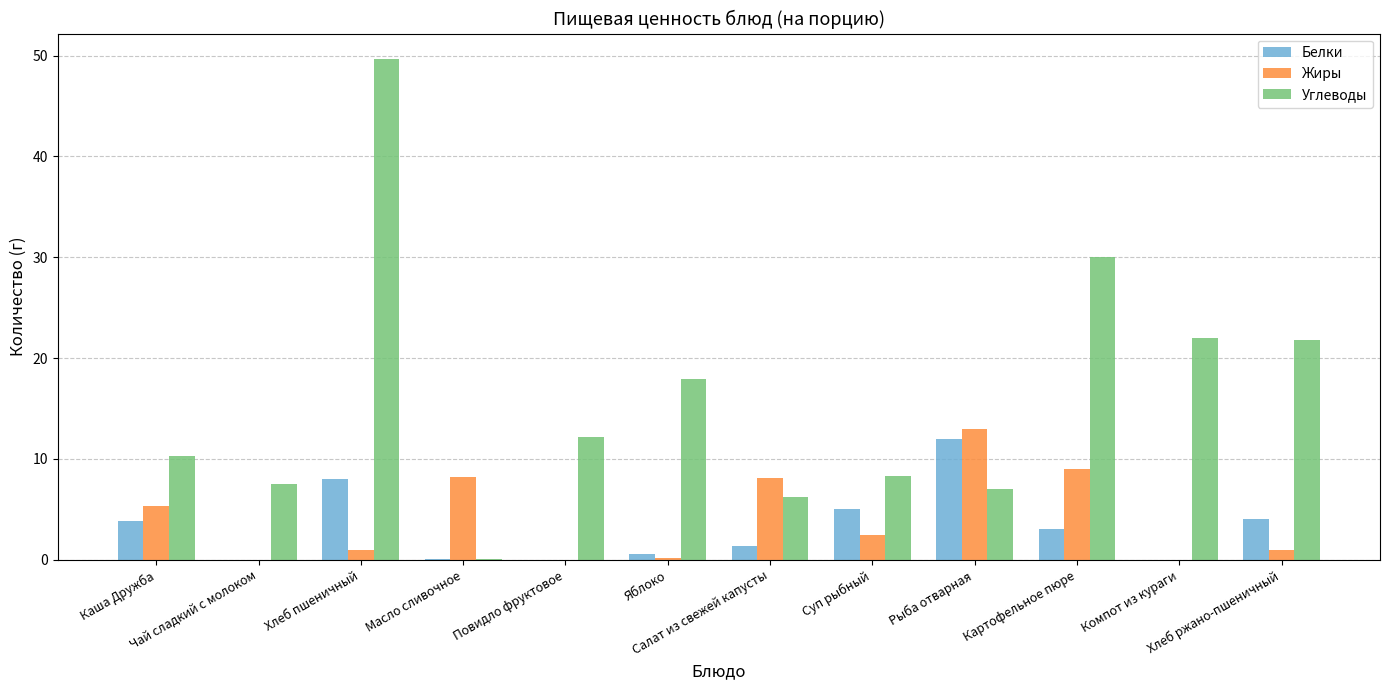

What are all the series names shown in the legend?

Белки, Жиры, Углеводы